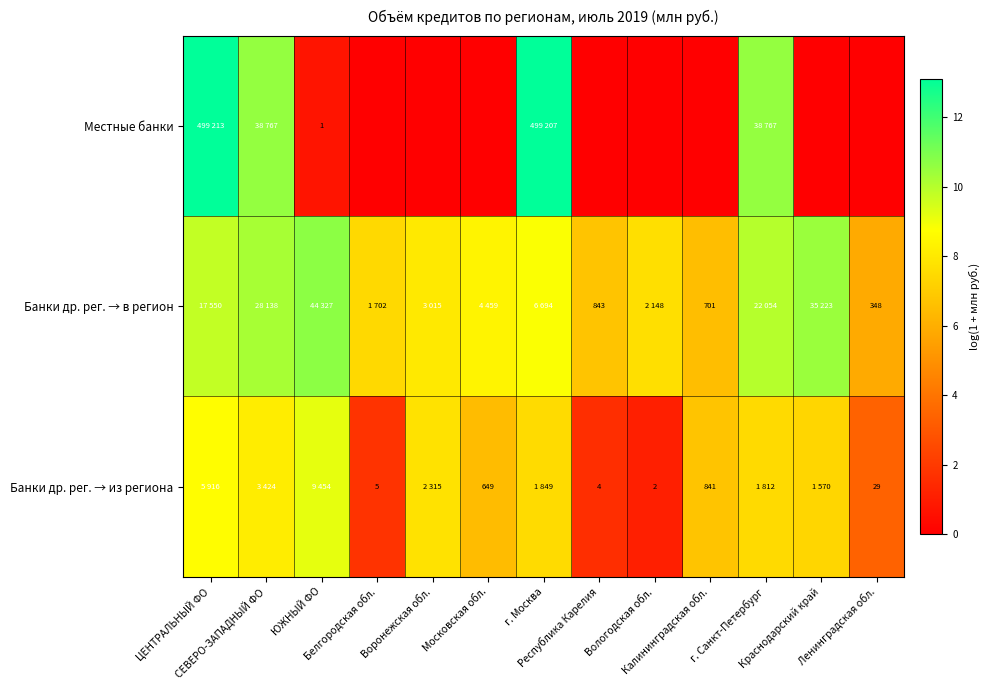

At how many categories does at least one series exceed 8?

8